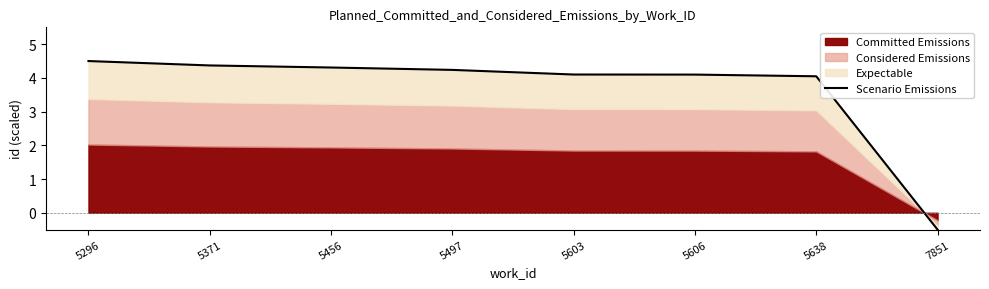

What is the smallest value displayed?

-0.5